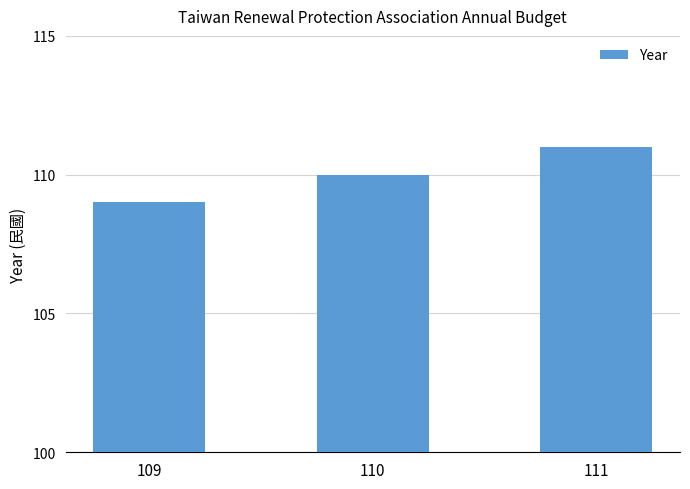

Between 111 and 109, which is larger?

111